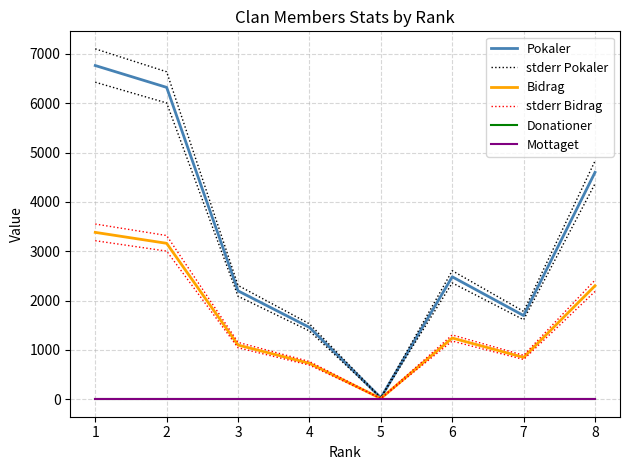

Reading left to right, what are all the values shown in this chart?

Pokaler: 6766.0	6323.0	2197.0	1456.0	29.0	2482.0	1696.0	4600.0
stderr Pokaler: 7104.3	6639.2	2306.8	1528.8	30.5	2606.1	1780.8	4830.0
Bidrag: 3383.0	3161.0	1098.0	728.0	14.0	1241.0	848.0	2300.0
stderr Bidrag: 3552.2	3319.1	1152.9	764.4	14.7	1303.0	890.4	2415.0
Donationer: 0.0	0.0	0.0	0.0	0.0	0.0	0.0	0.0
Mottaget: 0.0	0.0	0.0	0.0	0.0	0.0	0.0	0.0